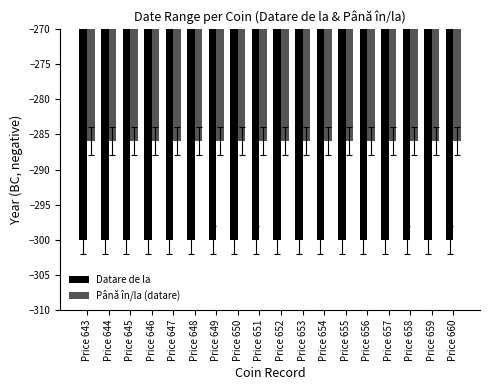

Rank the series by their average value, from highest to lowest.

Până în/la (datare), Datare de la